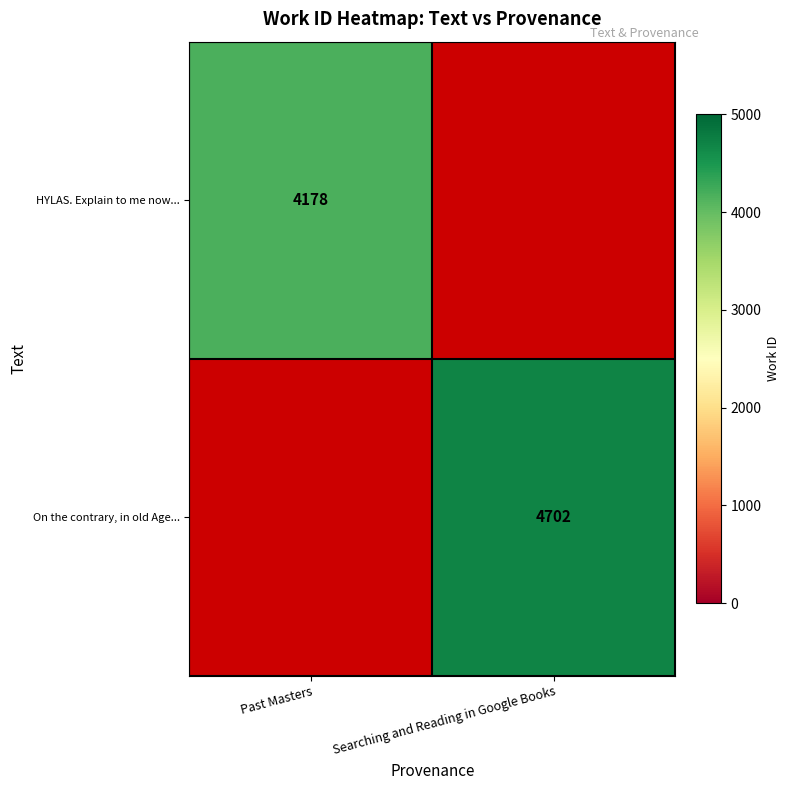

Is it true that On the contrary, in old Age... equals 1081 at Searching and Reading in Google Books?

False